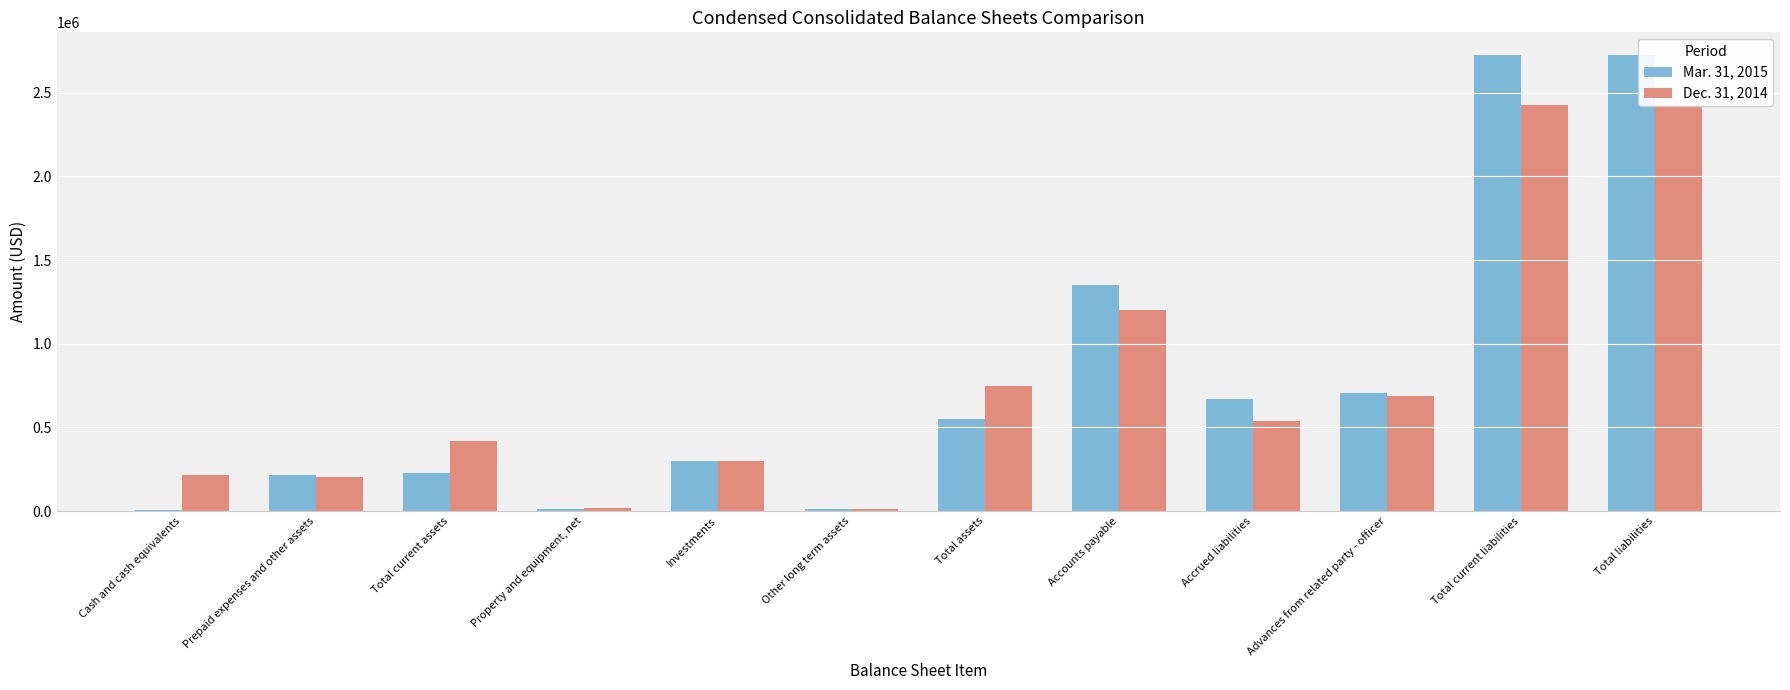

Which series has the largest total across all categories?

Mar. 31, 2015